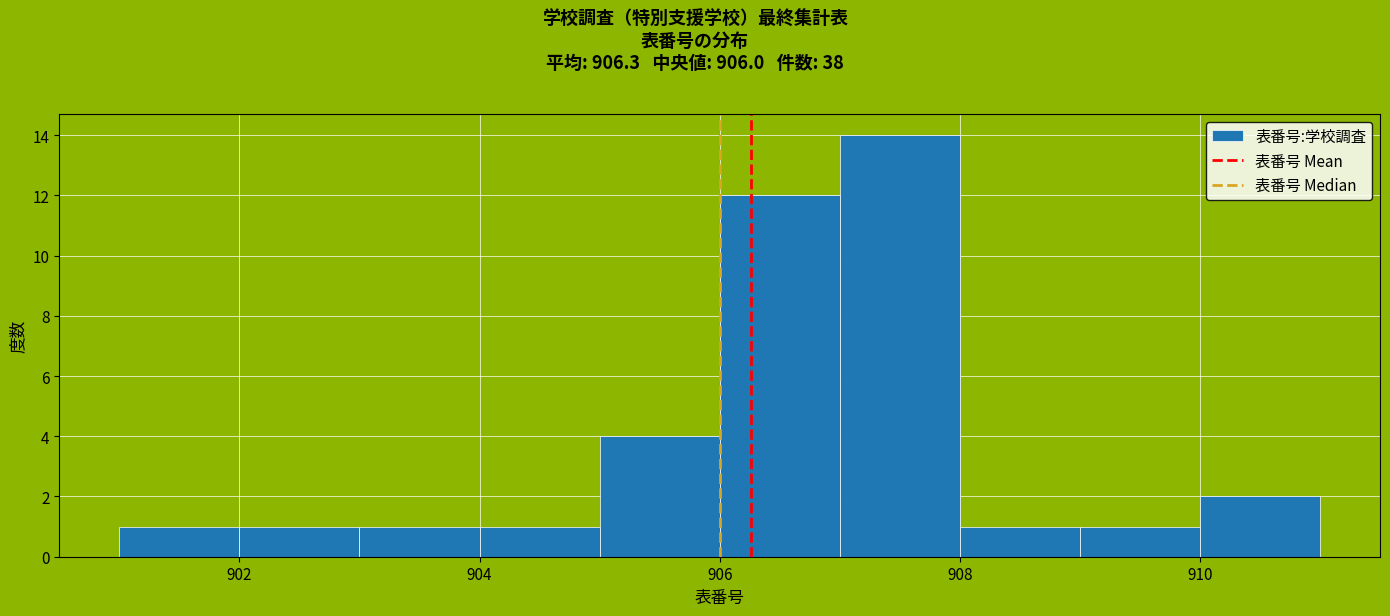

Reading left to right, list every bar in this chart as the range it spans on the x-axis followed by its height. The values are not printed on the chart, so give them approximately, as read against the axis.

901 to 902: 1
902 to 903: 1
903 to 904: 1
904 to 905: 1
905 to 906: 4
906 to 907: 12
907 to 908: 14
908 to 909: 1
909 to 910: 1
910 to 911: 2